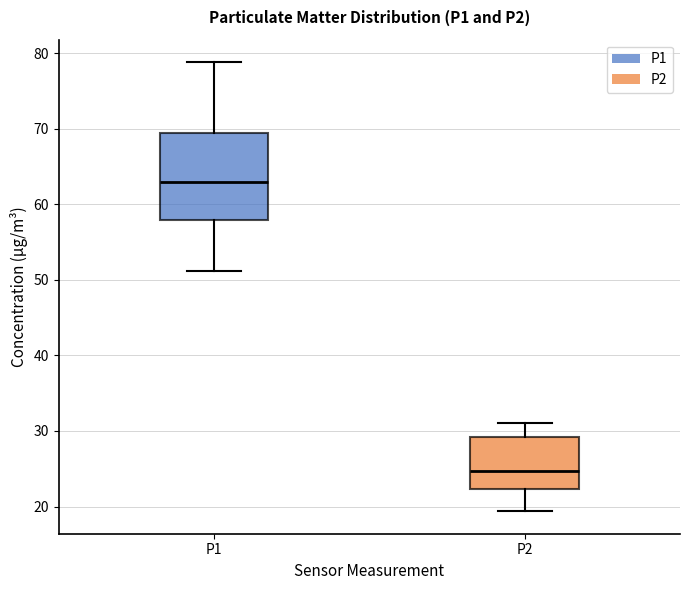

Reading left to right, transcribe this box plot: for each box, give where its median line is, the range the box spans, and where its two whiskers end, as read against the y-axis. The values are not printed on the chart, so give them approximately, as read against the axis.

P1: median 63, box 58 to 69, whiskers 51 to 79
P2: median 25, box 22 to 29, whiskers 19 to 31